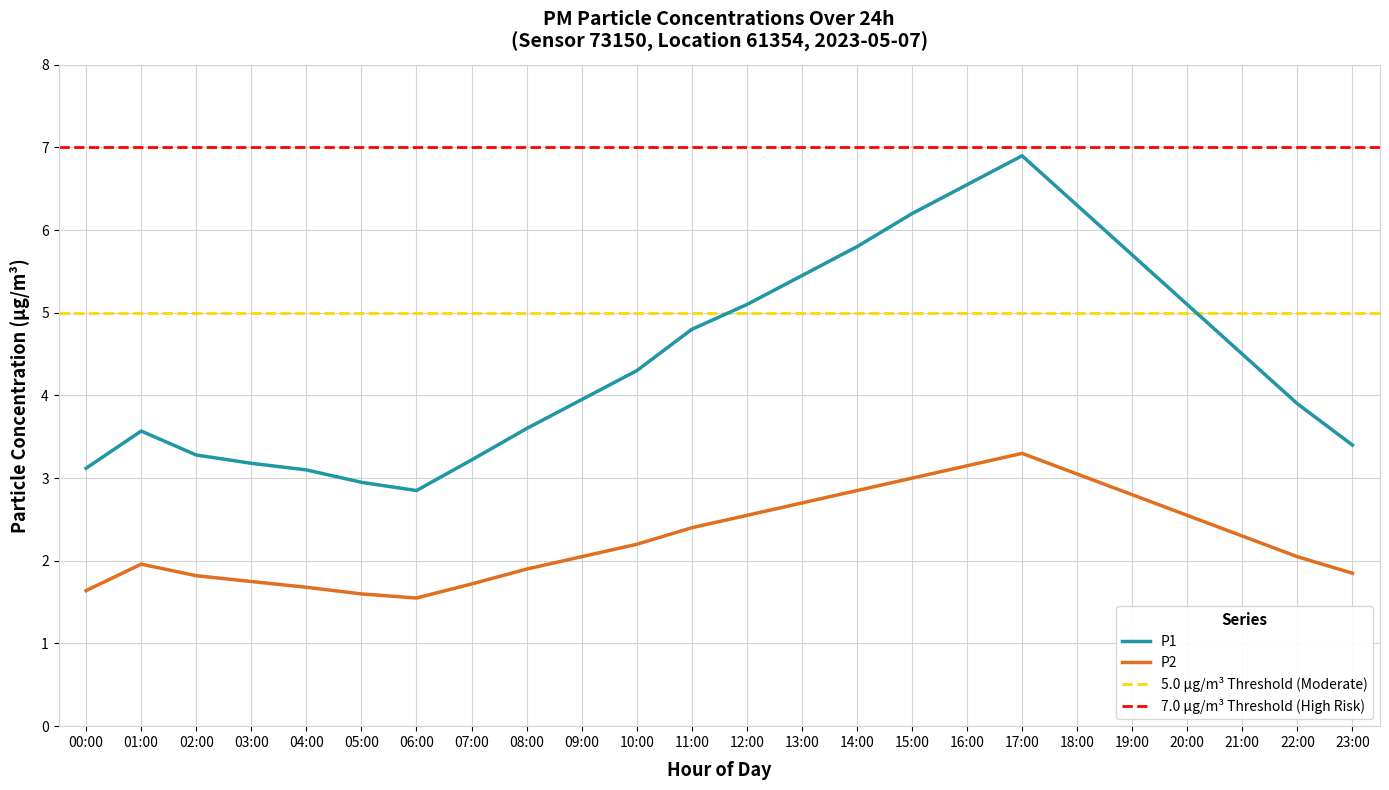

True or false: P1 and P2 cross at least once.

False